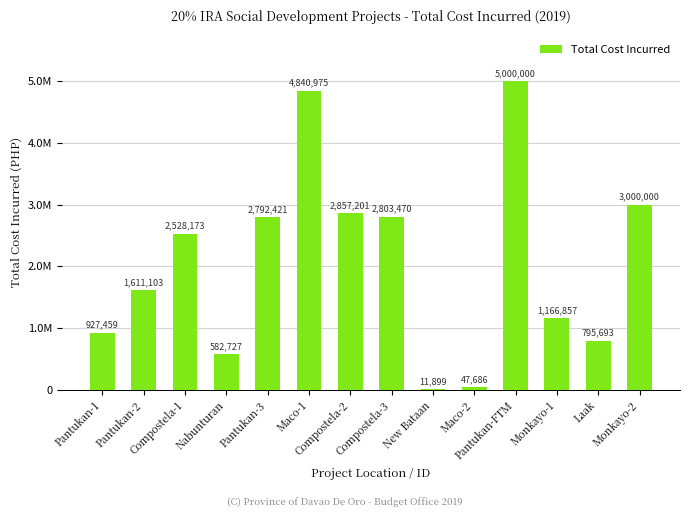

What position from the right is Maco-2?

5